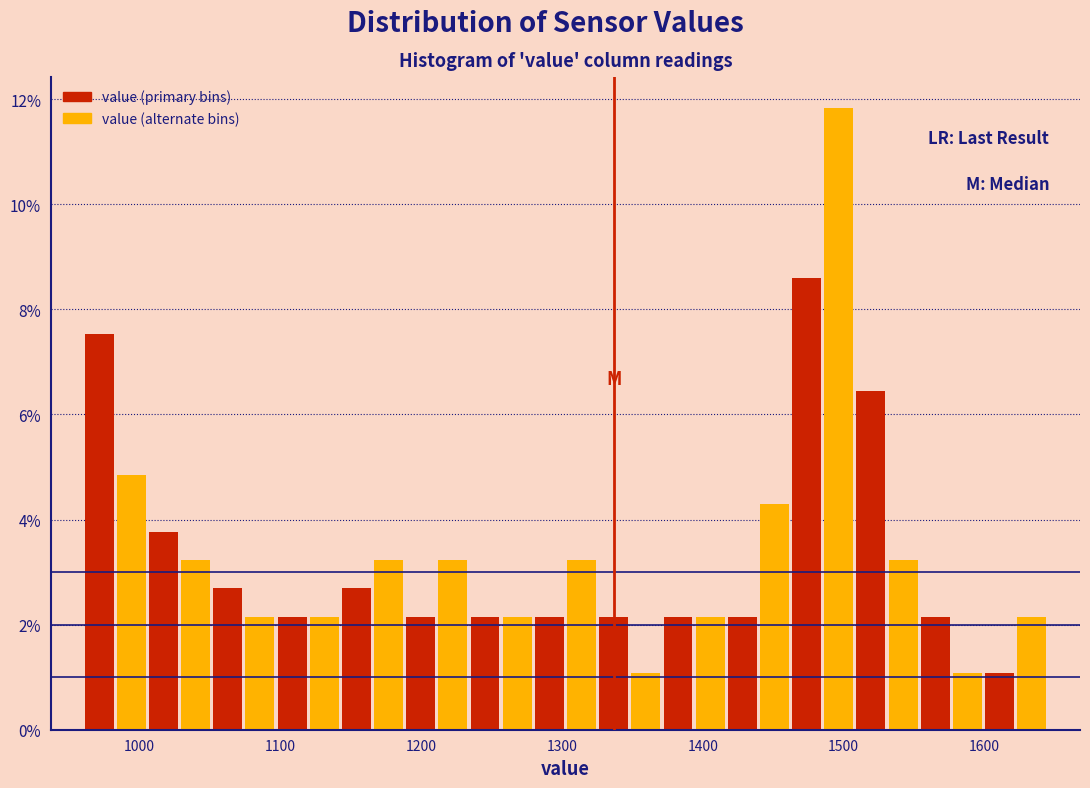

Read against the x-axis, roughly where is the centre of the tallest bar?

1500